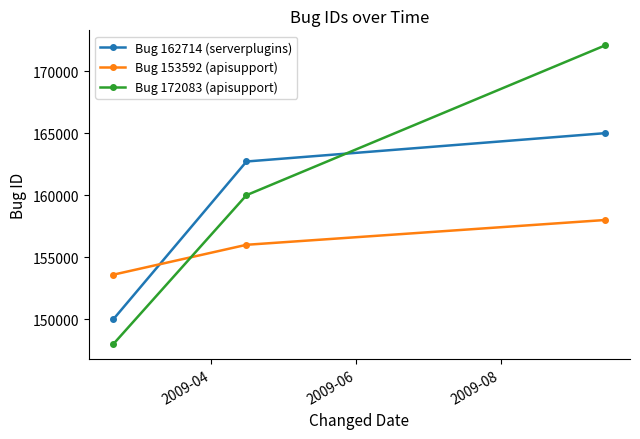

Which series has the largest range (max minus min)?

Bug 172083 (apisupport)